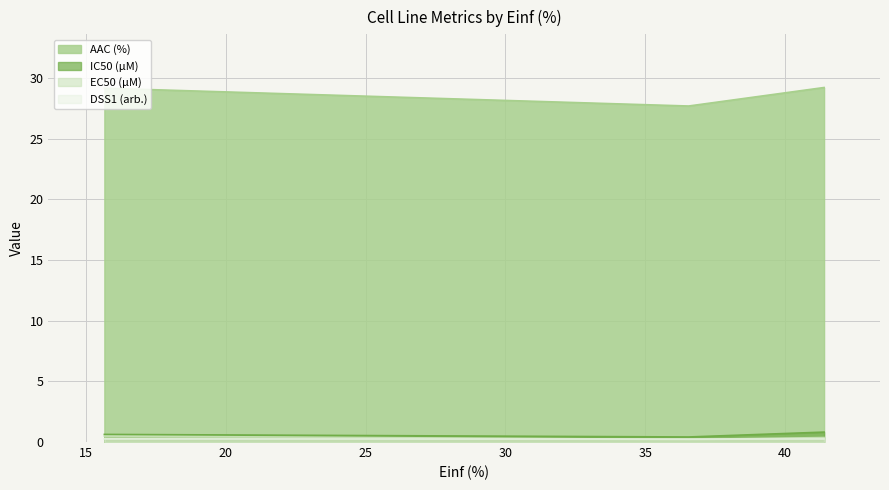

Which category has the lowest value across all series?

gCSI